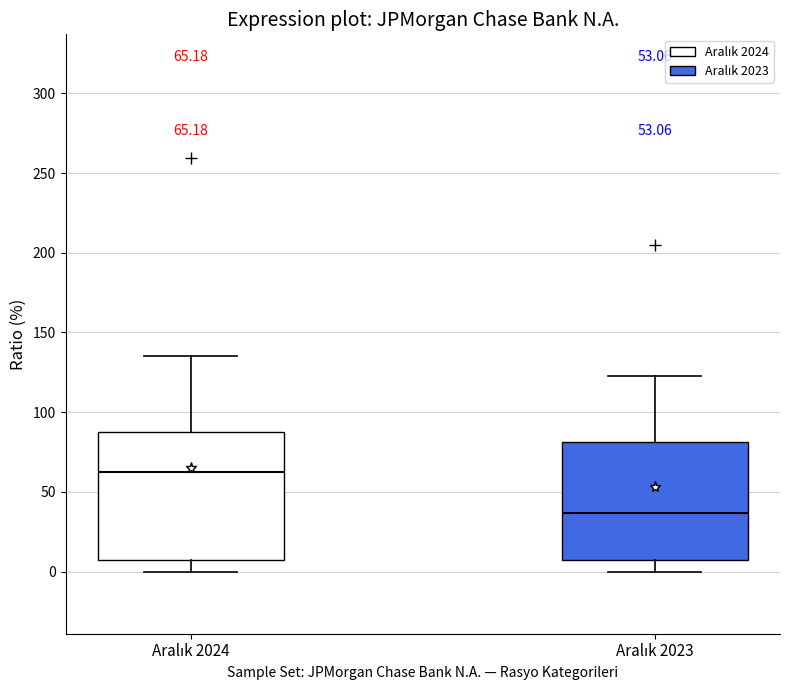

Which box is the tallest, from its lower edge to its upper edge?

Aralık 2024